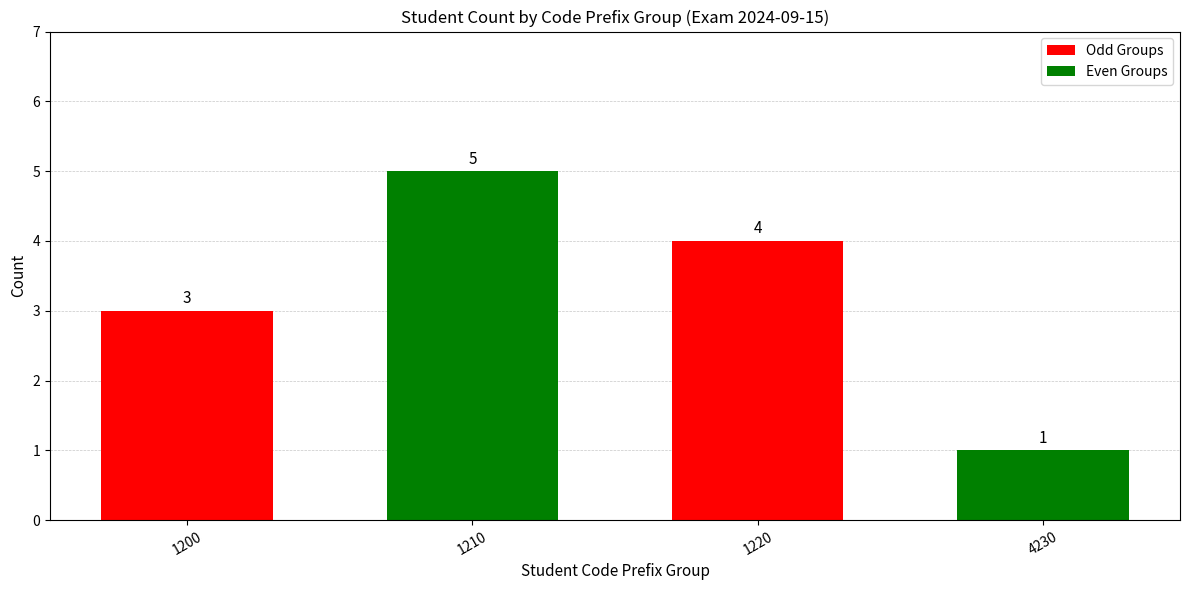

How many values are below 4?

2